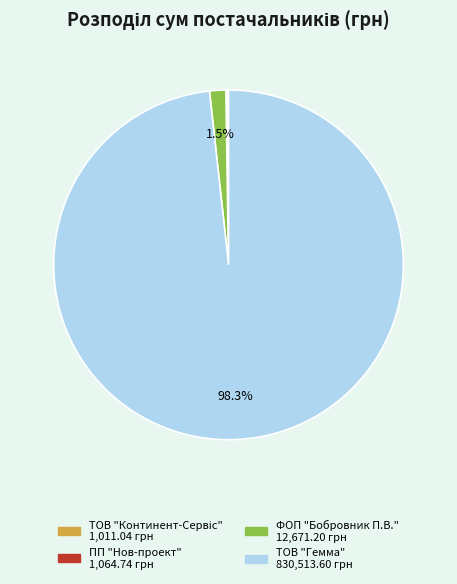

What percentage is the ТОВ "Гемма" slice, to the nearest percent?

98%